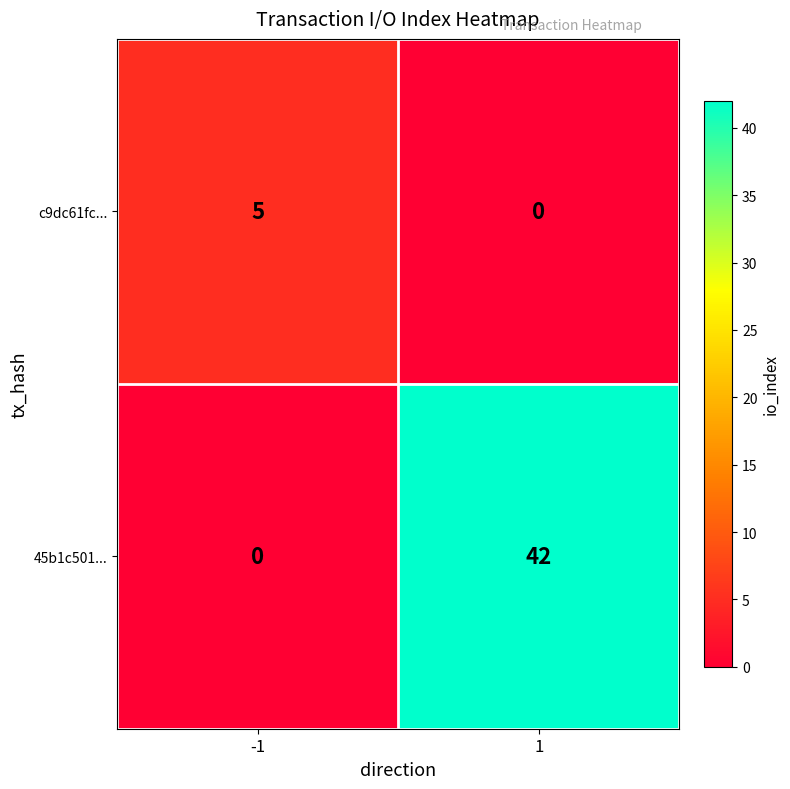

At 1, list the series in order from largest to smallest.

45b1c501..., c9dc61fc...